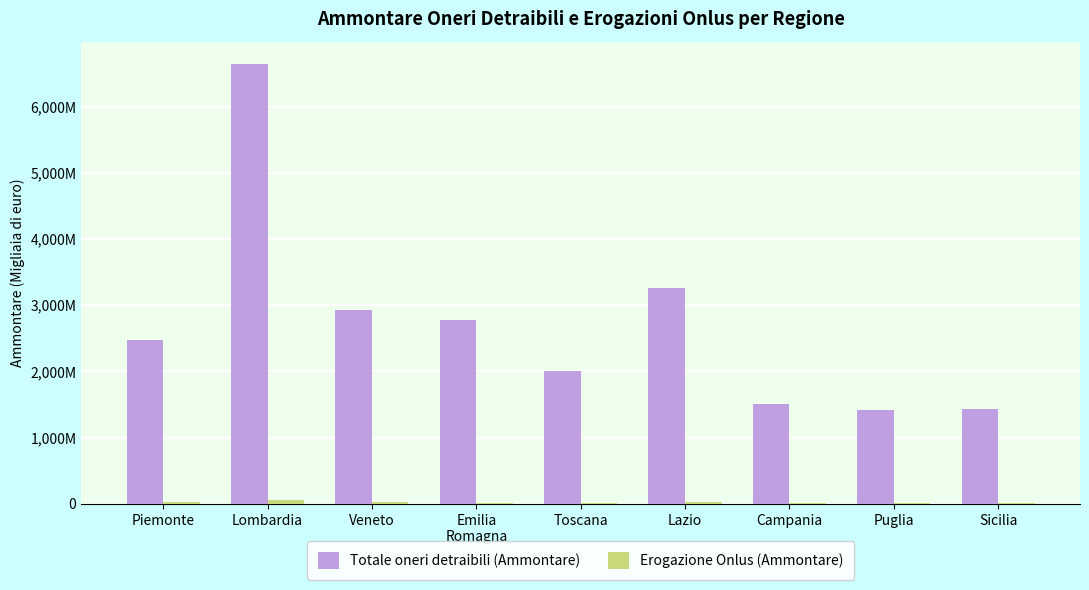

Is it true that Erogazione Onlus (Ammontare) equals 18630 at Emilia
Romagna?

True